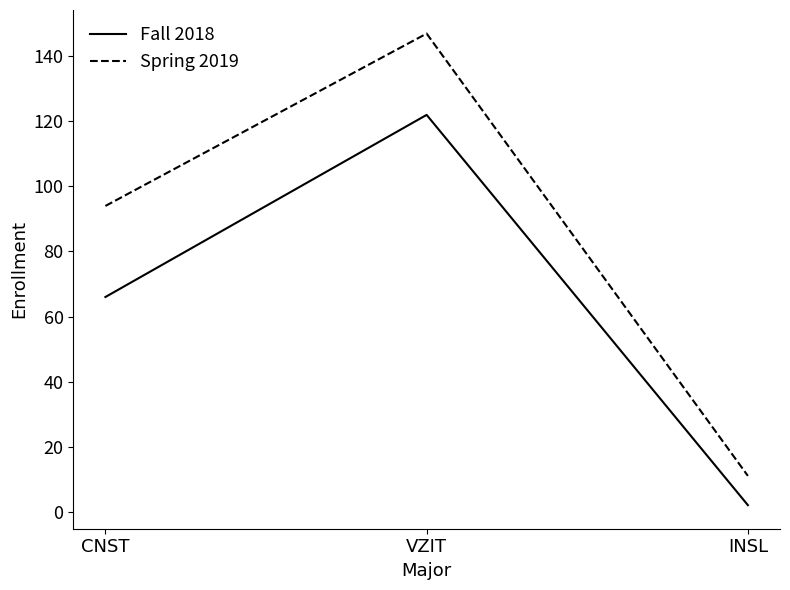

Read the Fall 2018 value at CNST, to the nearest 50.

50